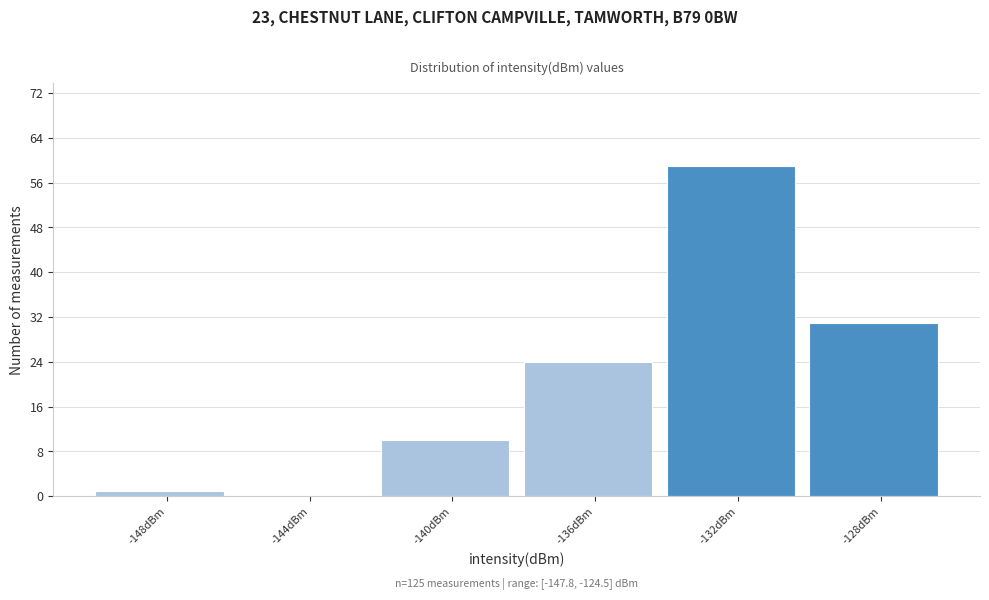

Reading left to right, transcribe all the data shown in this chart.

-148dBm=1	-144dBm=0	-140dBm=10	-136dBm=24	-132dBm=59	-128dBm=31